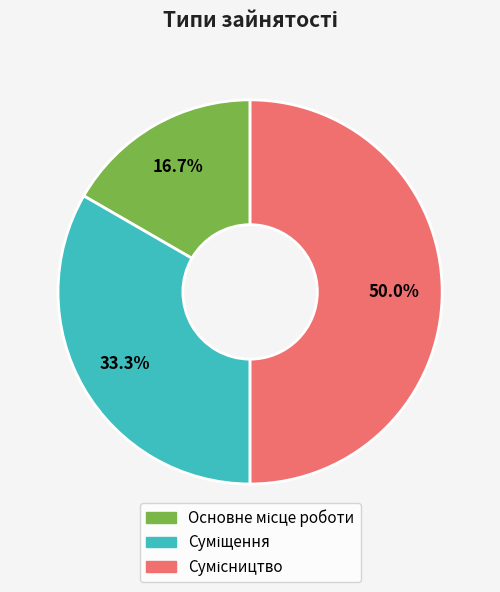

Count the number of slices in the pie.

3